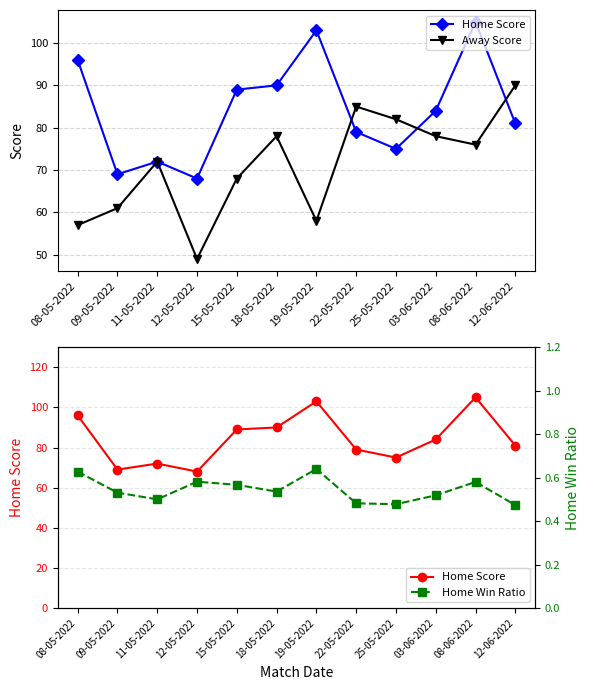

What is the value of the Home Score point at the 8th from the left?

79.0